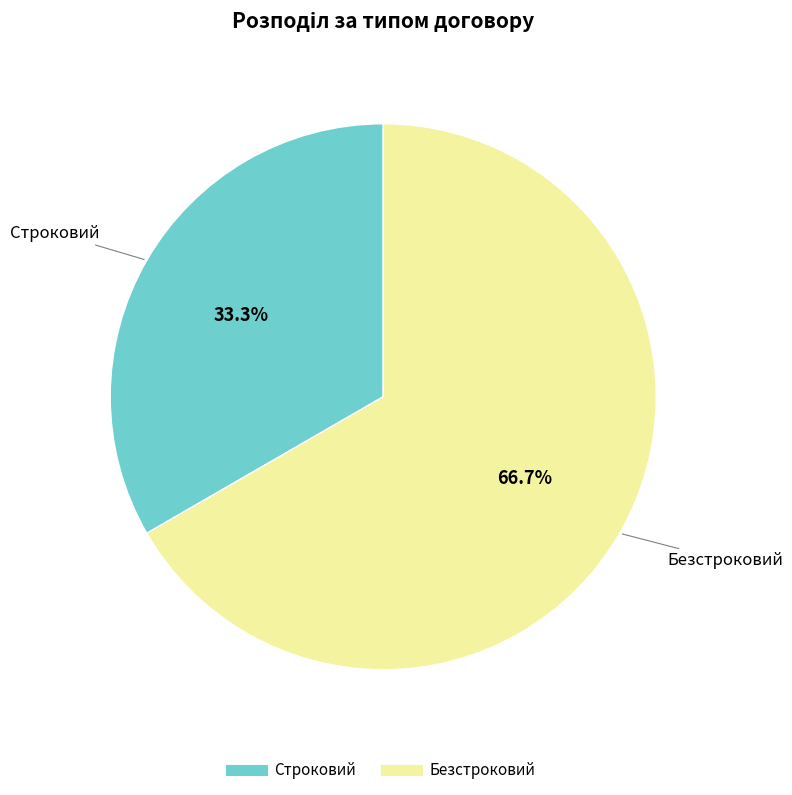

Do Безстроковий and Строковий together represent more than half of the pie?

Yes